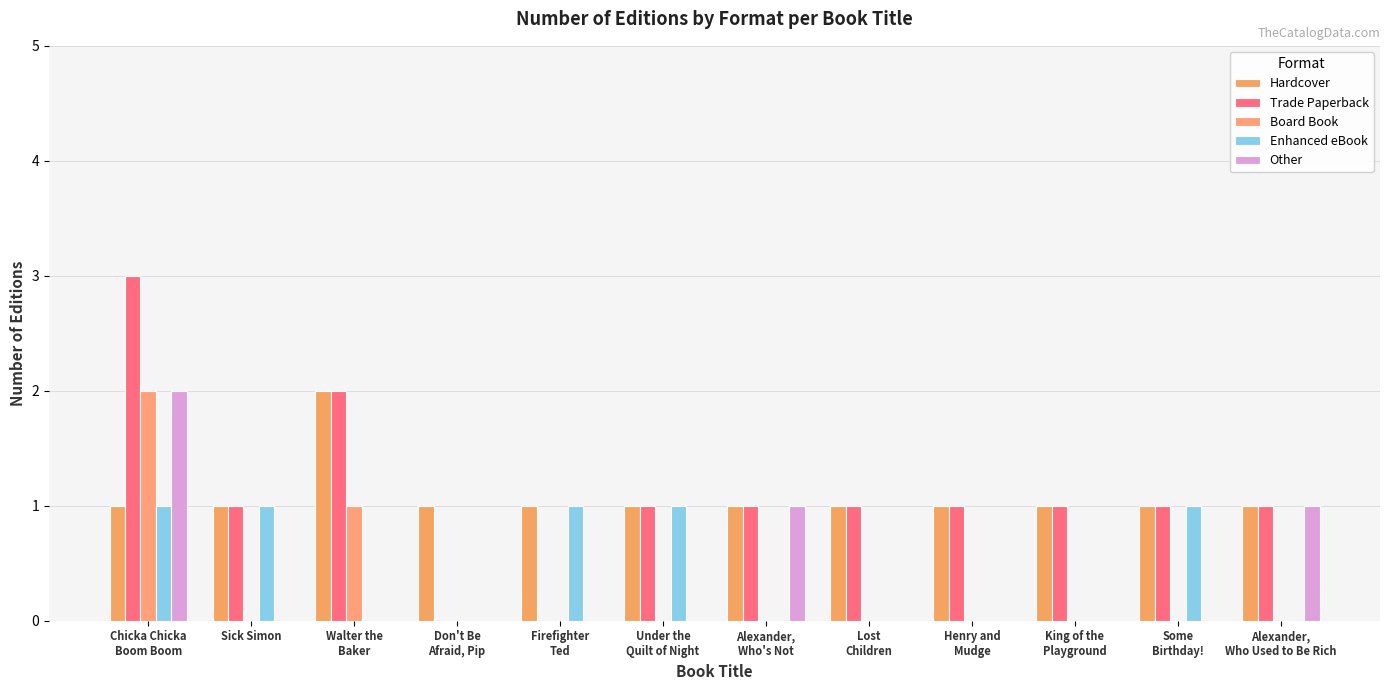

How many categories are shown in the chart?

12